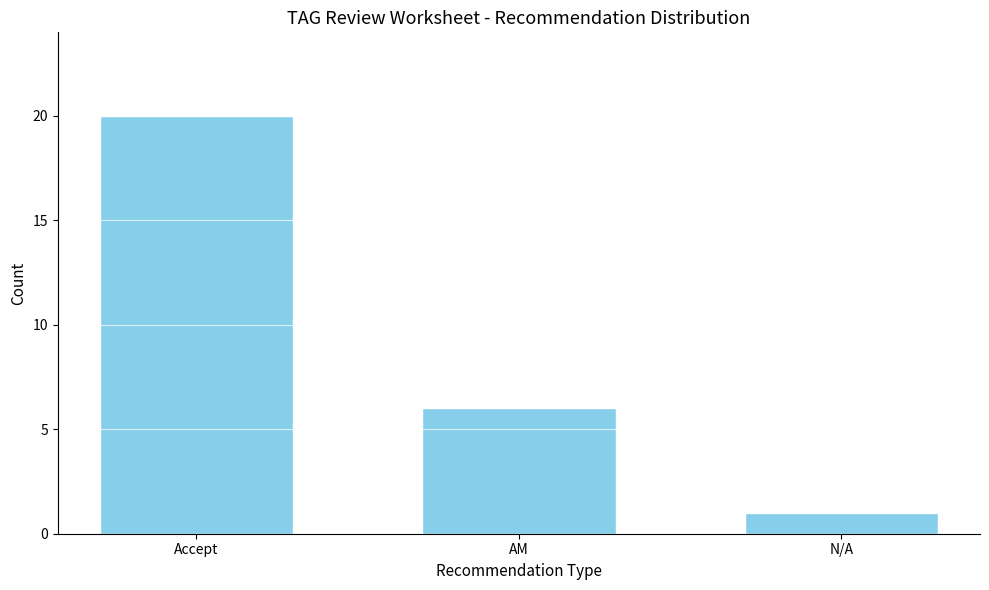

Reading left to right, transcribe all the data shown in this chart.

Accept=20	AM=6	N/A=1